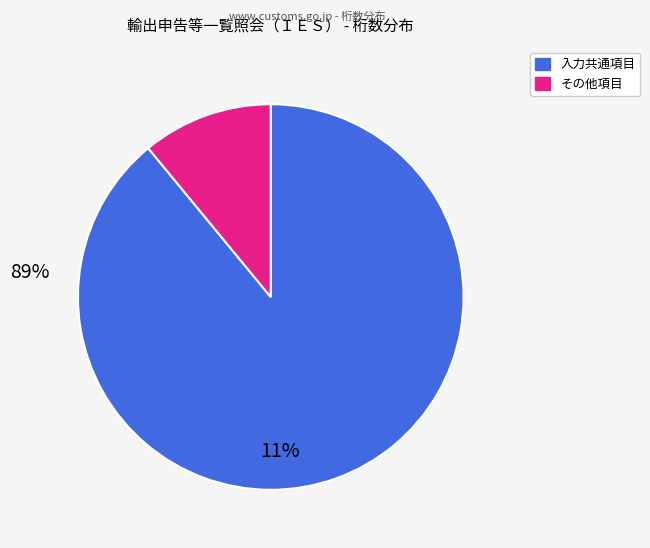

Between 入力共通項目 and その他項目, which is larger?

入力共通項目